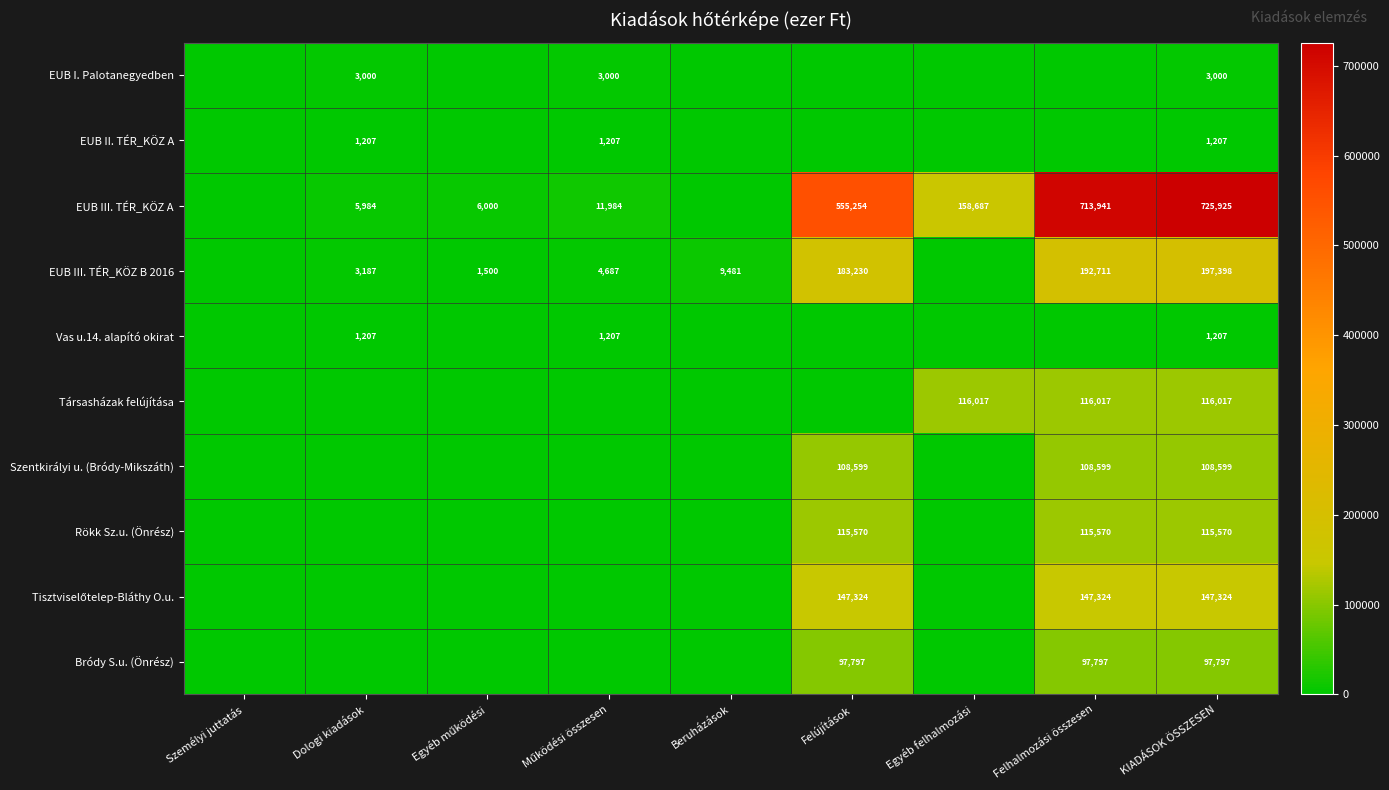

True or false: Bródy S.u. (Önrész) has a value of 34202 at KIADÁSOK ÖSSZESEN.

False